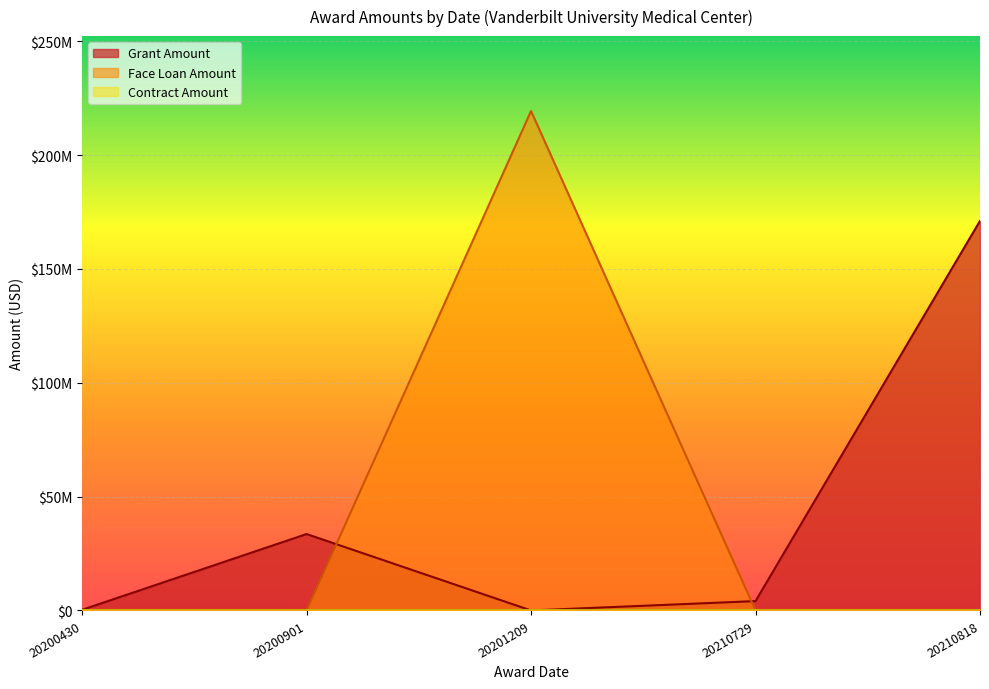

List the series in order of their peak value, highest first.

Face Loan Amount, Grant Amount, Contract Amount